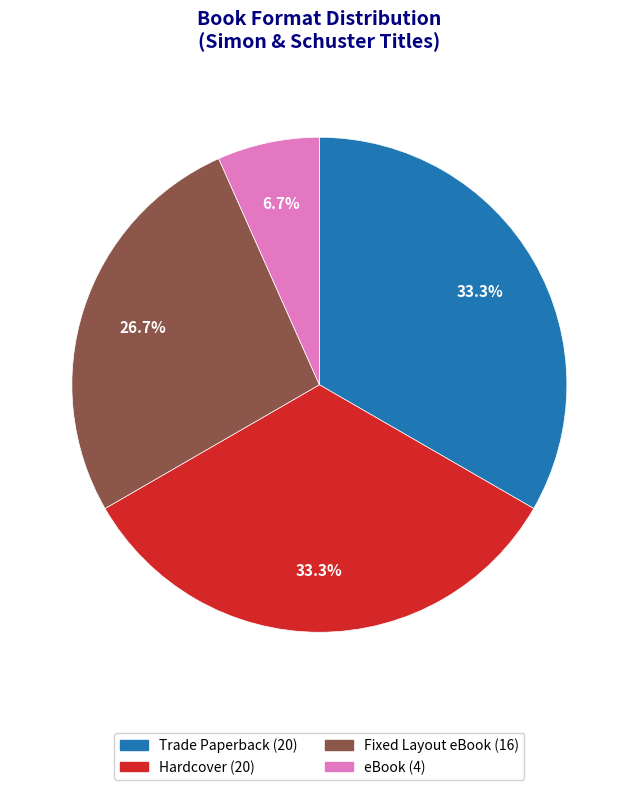

What portion of the pie excludes Trade Paperback?

66.7%